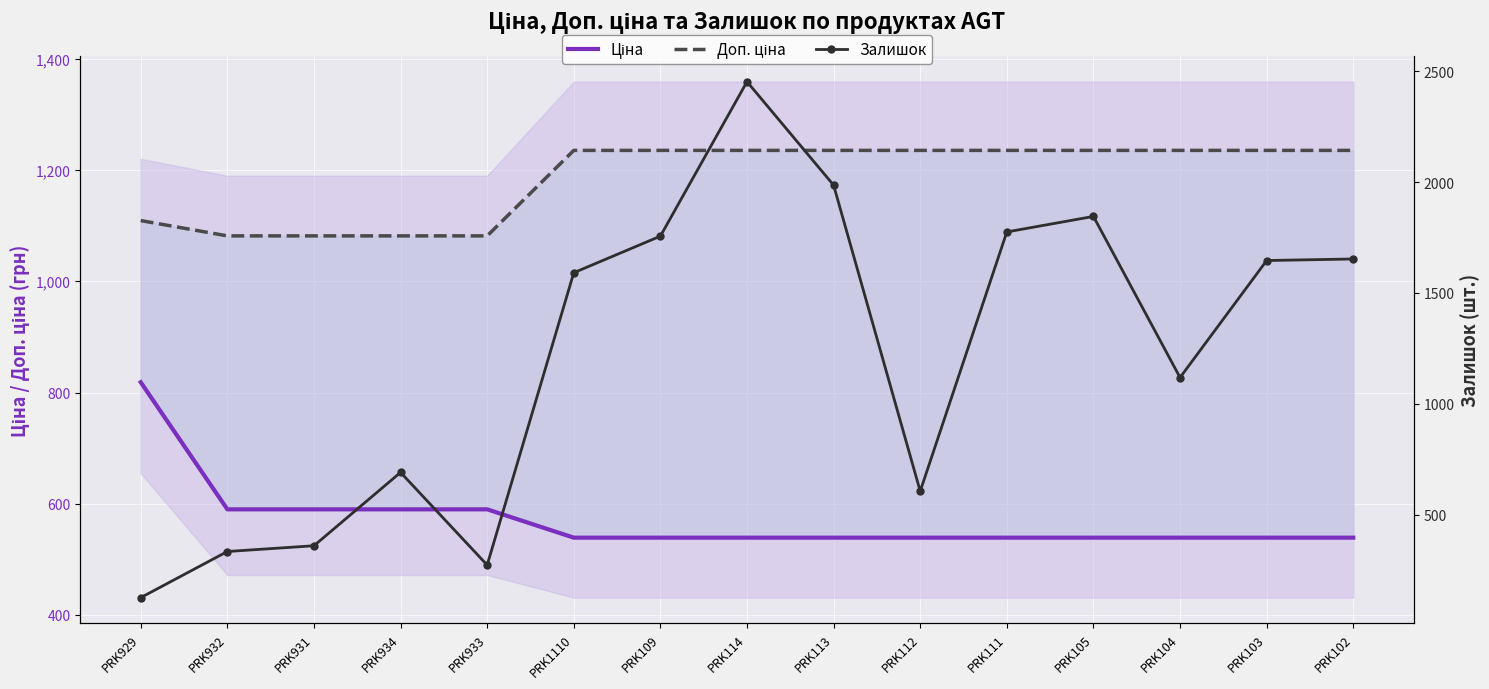

What is the difference between the maximum and second lowest values in the Ціна series?

279.5